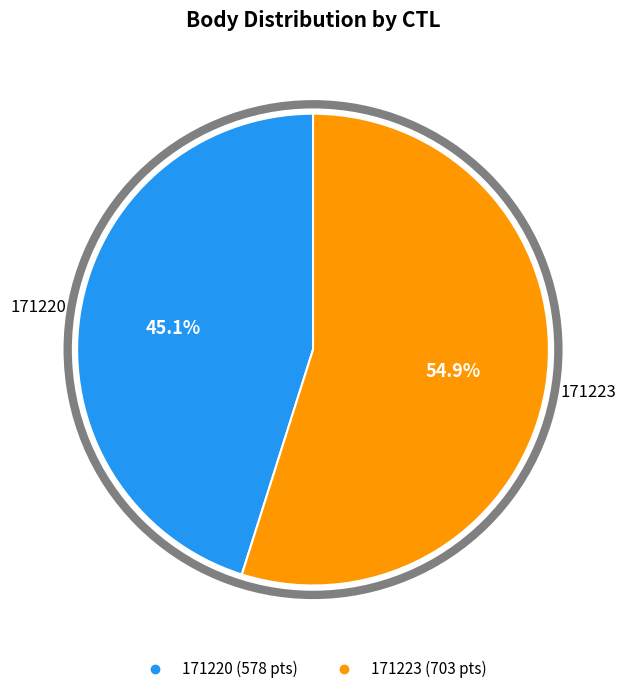

The 171223 slice represents 55% of the pie. True or false?

True